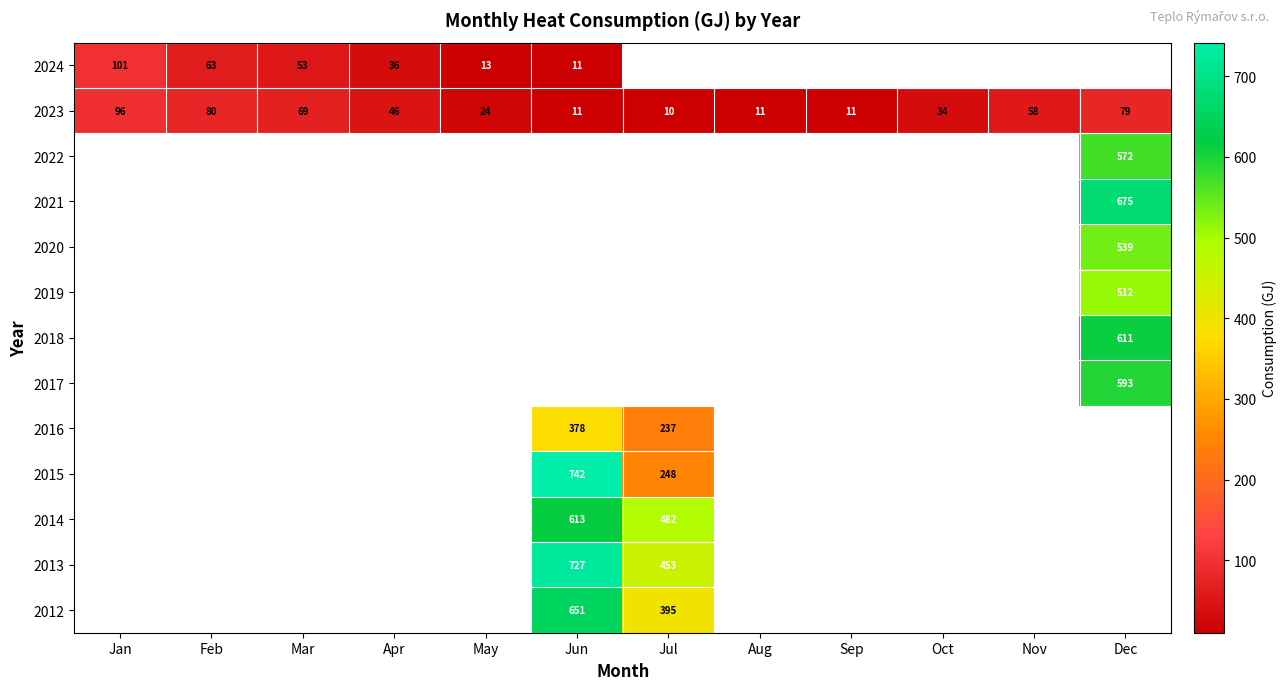

What is the spread (max minus min) of values at Jun?

731.1